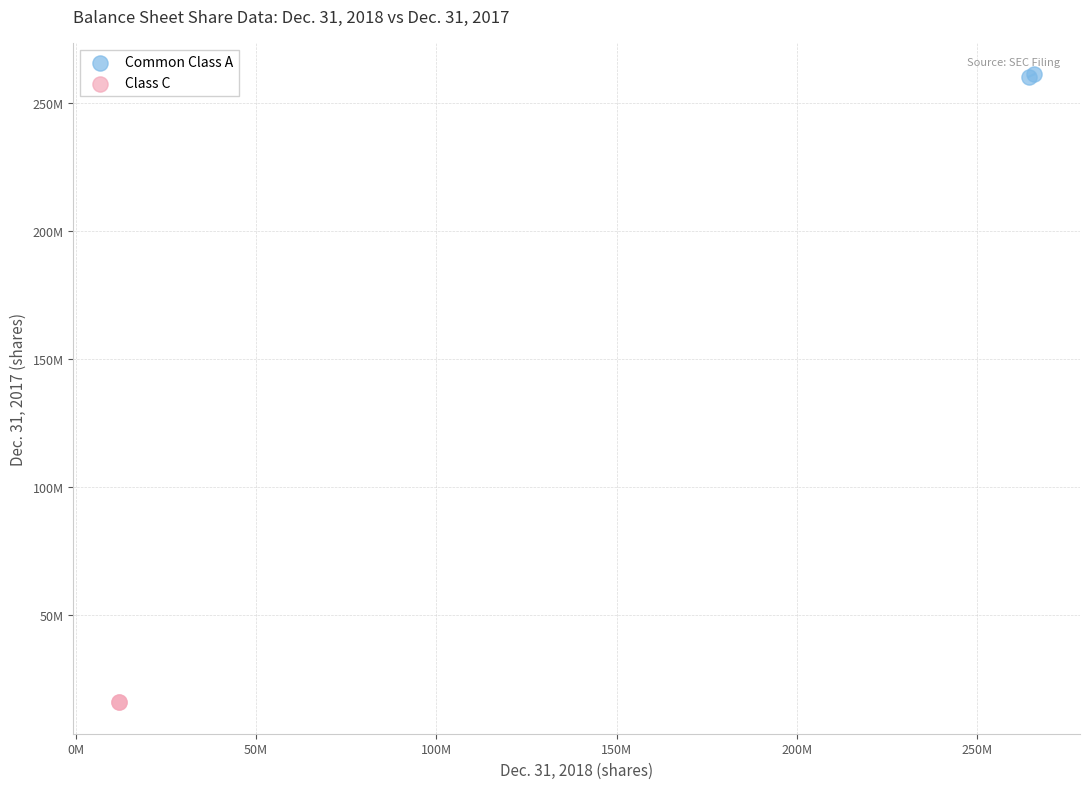

What are all the series names shown in the legend?

Common Class A, Class C